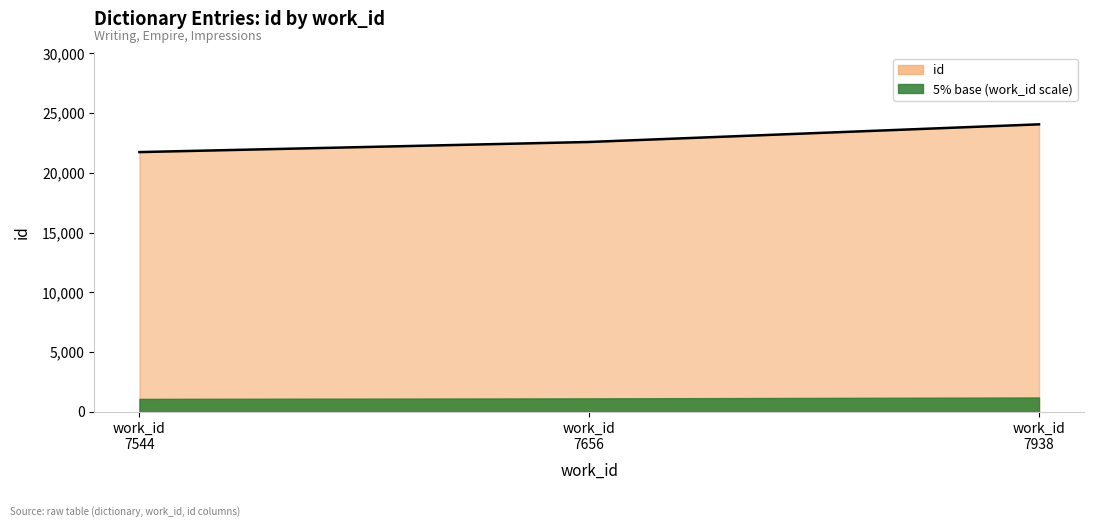

Rank the categories by value from lowest to highest.

work_id 7544, work_id 7656, work_id 7938